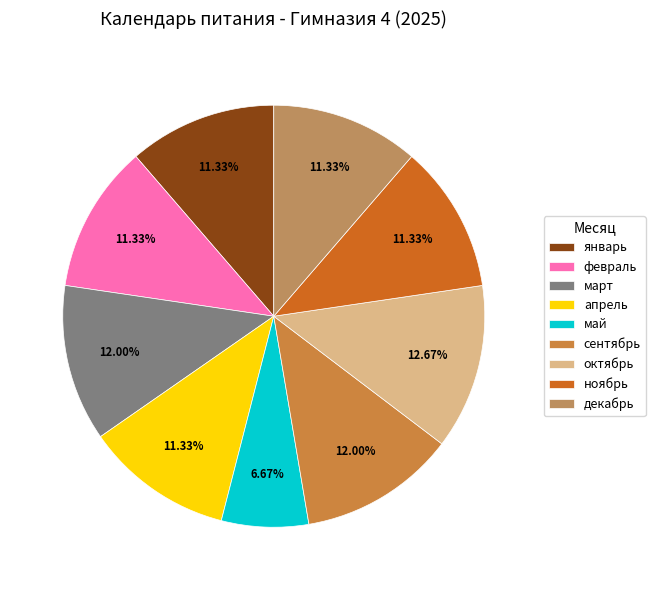

The апрель slice represents 3% of the pie. True or false?

False